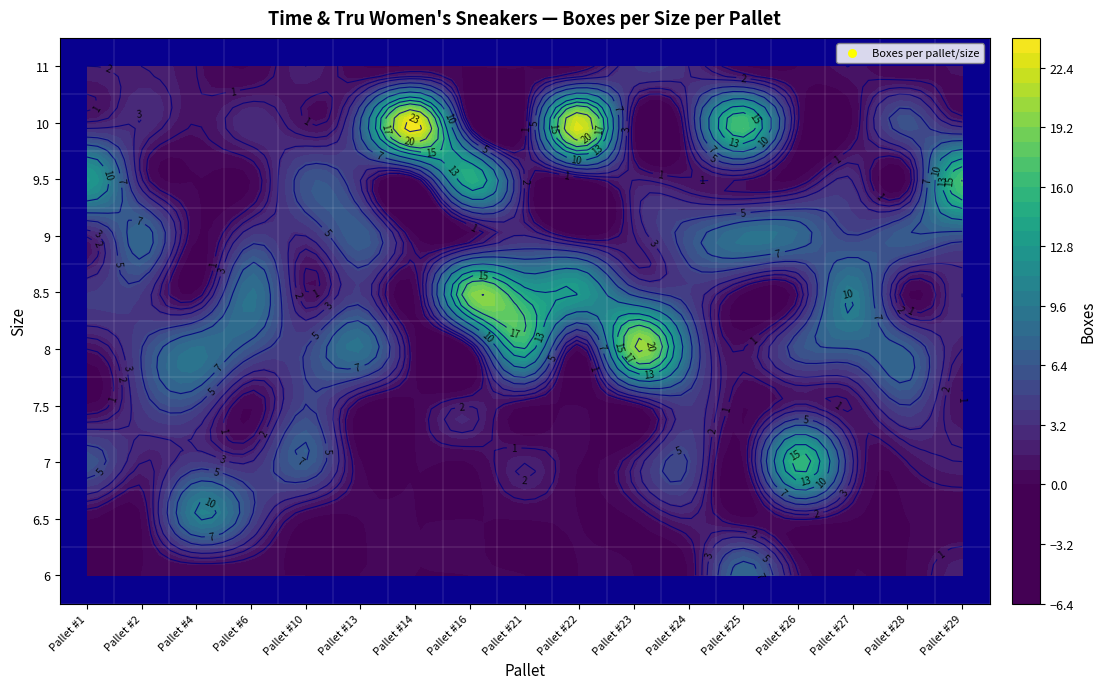

Reading left to right, transcribe all the data shown in this chart.

6: 0	0	0	0	0	0	0	0	0	0	0	0	8	1	0	0	2
6.5: 0	0	10	5	0	0	0	0	0	0	0	2	0	1	0	0	0
7: 6	2	4	3	7	0	0	0	2	0	2	5	0	16	3	1	2
7.5: 0	4	5	0	5	0	0	2	0	0	0	4	0	2	1	5	1
8: 1	5	9	6	5	9	0	0	15	0	20	8	1	6	7	7	2
8.5: 4	4	0	9	1	4	0	19	14	13	6	4	0	1	10	0	3
9: 2	8	0	4	3	7	0	0	3	0	2	6	9	8	5	7	6
9.5: 13	2	0	0	6	3	0	15	2	0	2	1	1	0	3	0	17
10: 2	3	1	3	1	7	24	0	0	23	0	3	17	1	0	6	2
11: 2	2	1	0	2	0	0	0	0	0	4	3	0	0	1	0	1